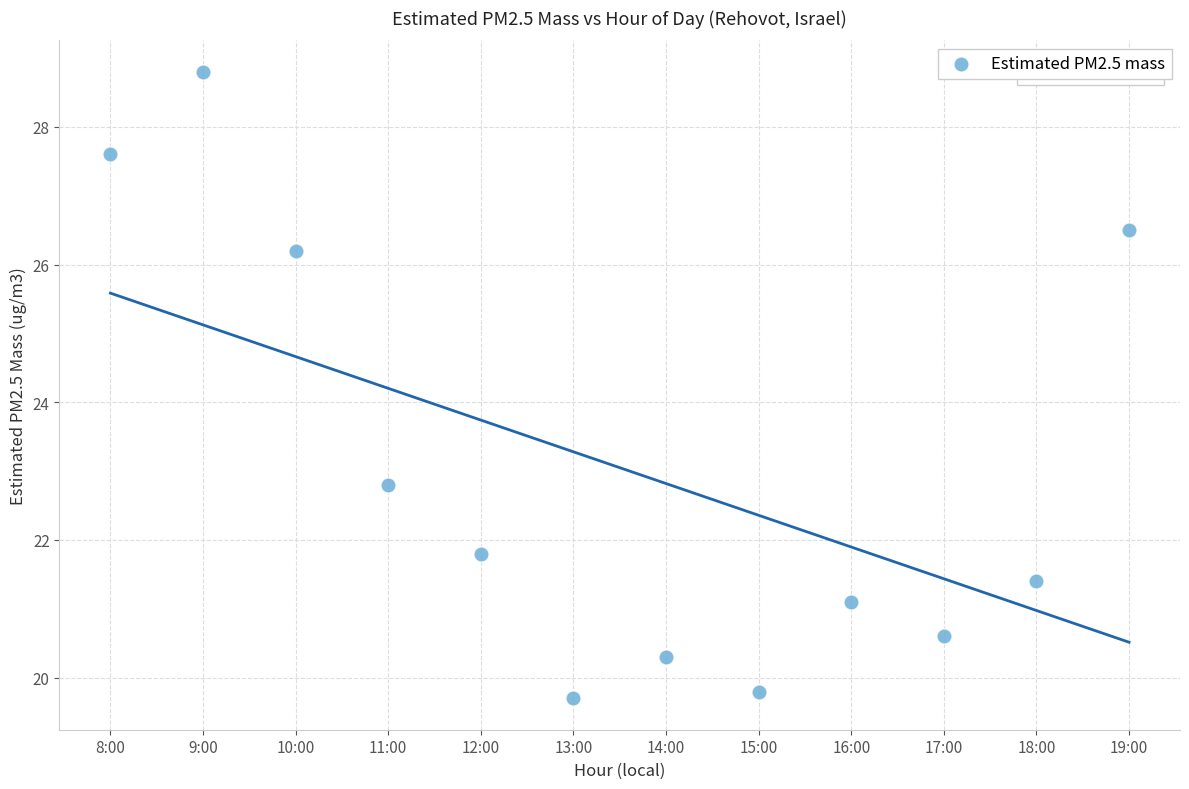

What Y value in the scatter plot is closest to 24?

22.8